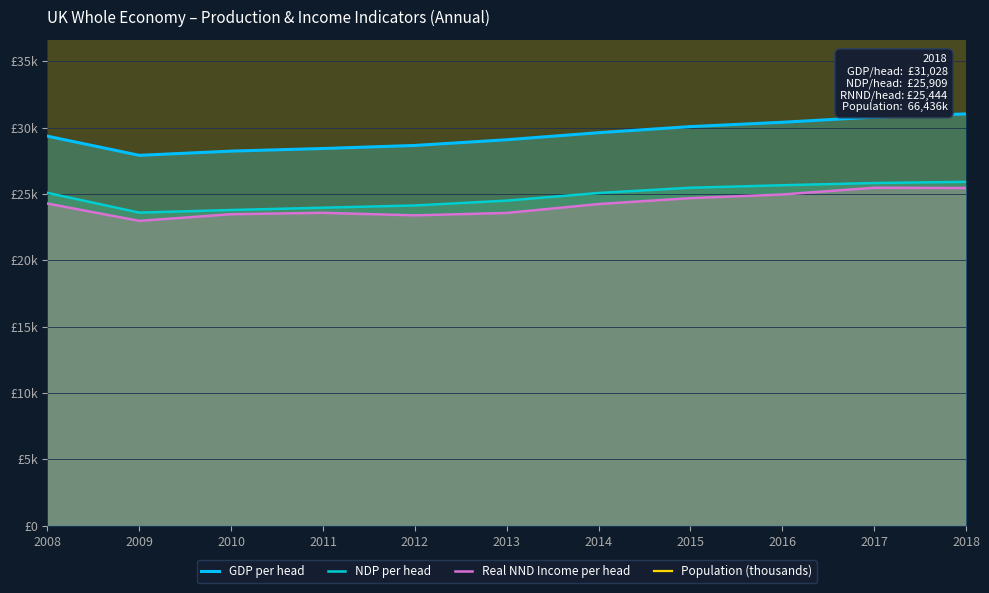

Which series has the largest total across all categories?

Population (thousands)